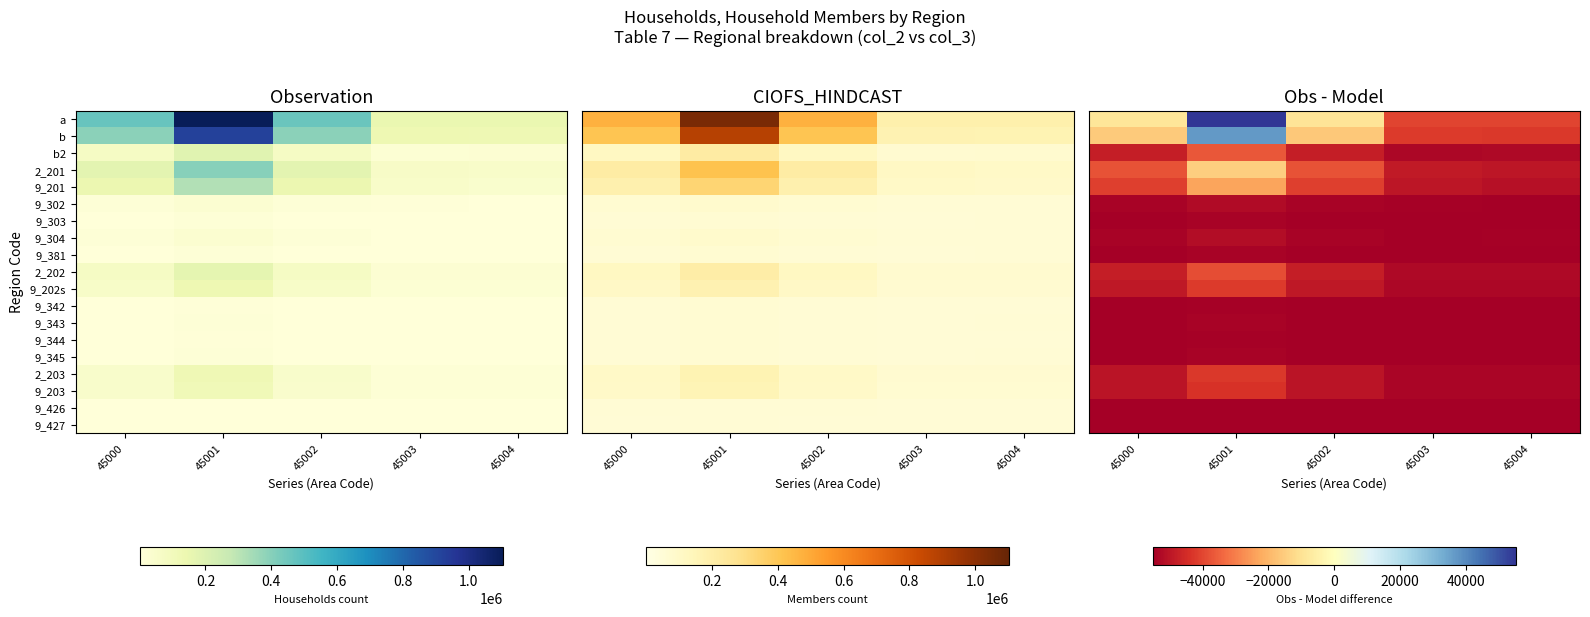

What is the difference between the highest and lowest values at 45003?

14787.4